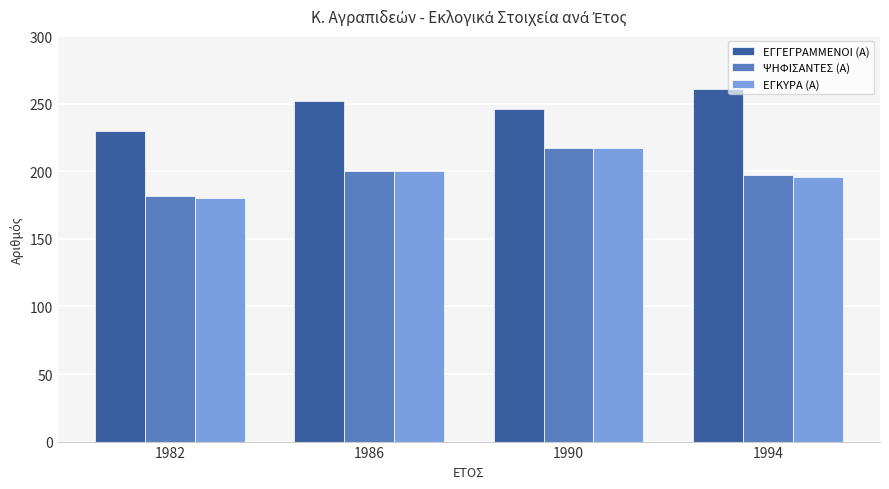

What is the sum of the ΕΓΚΥΡΑ (Α) values at 1986 and 1982?

380